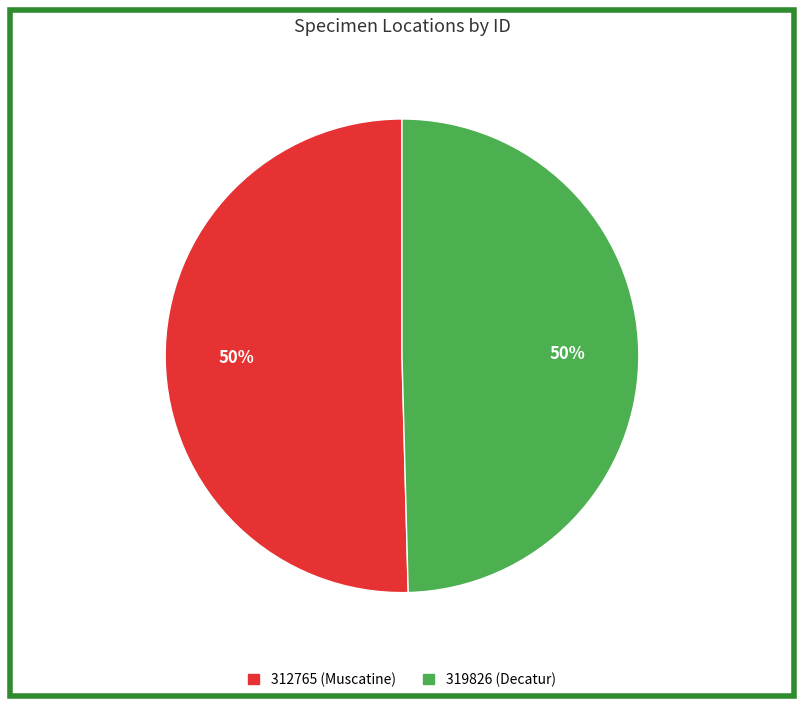

To the nearest percent, what percentage of the pie is 319826 (Decatur)?

50%